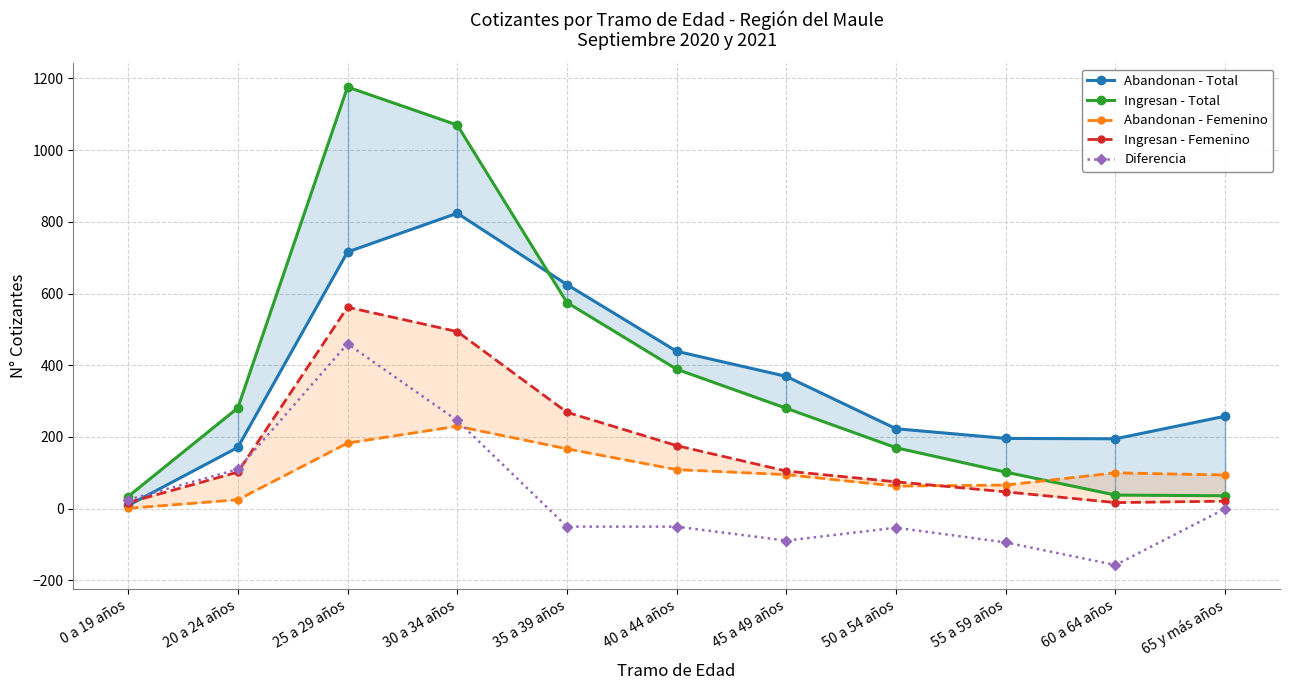

Count the number of data series in this chart.

5